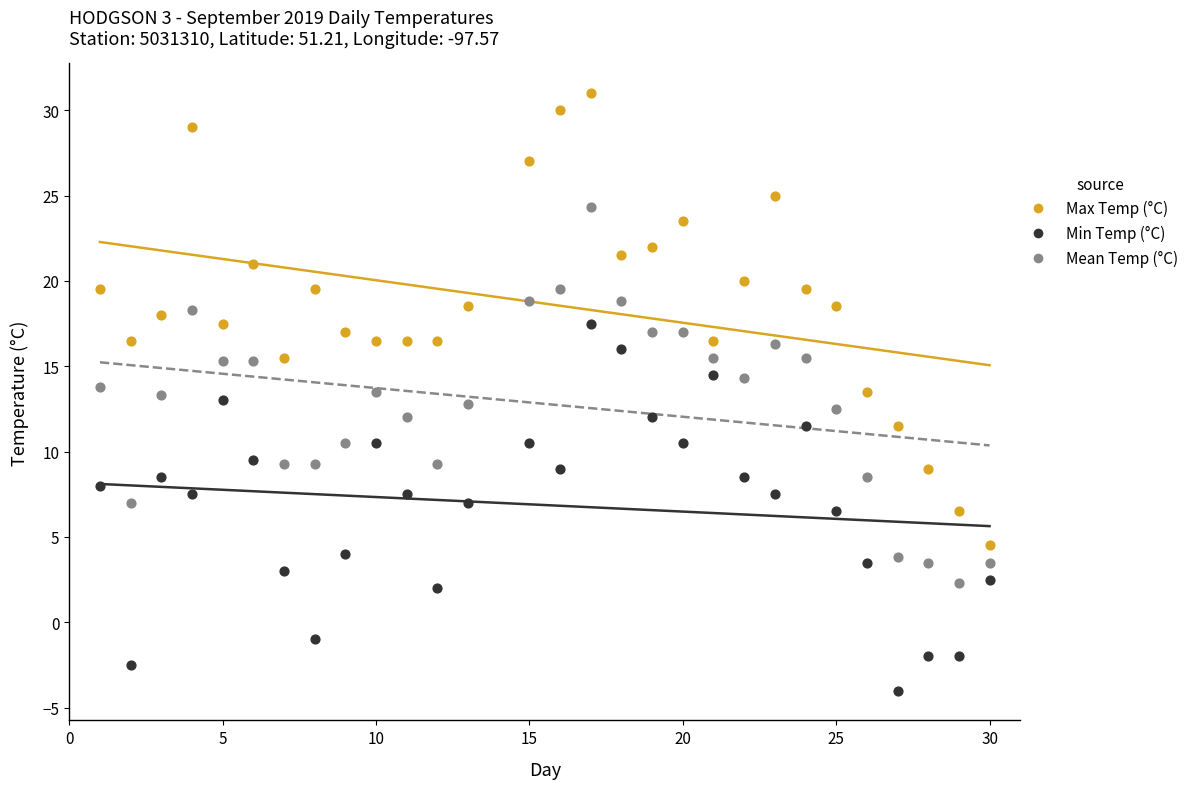

Which series contains the highest Y value?

Max Temp (°C)